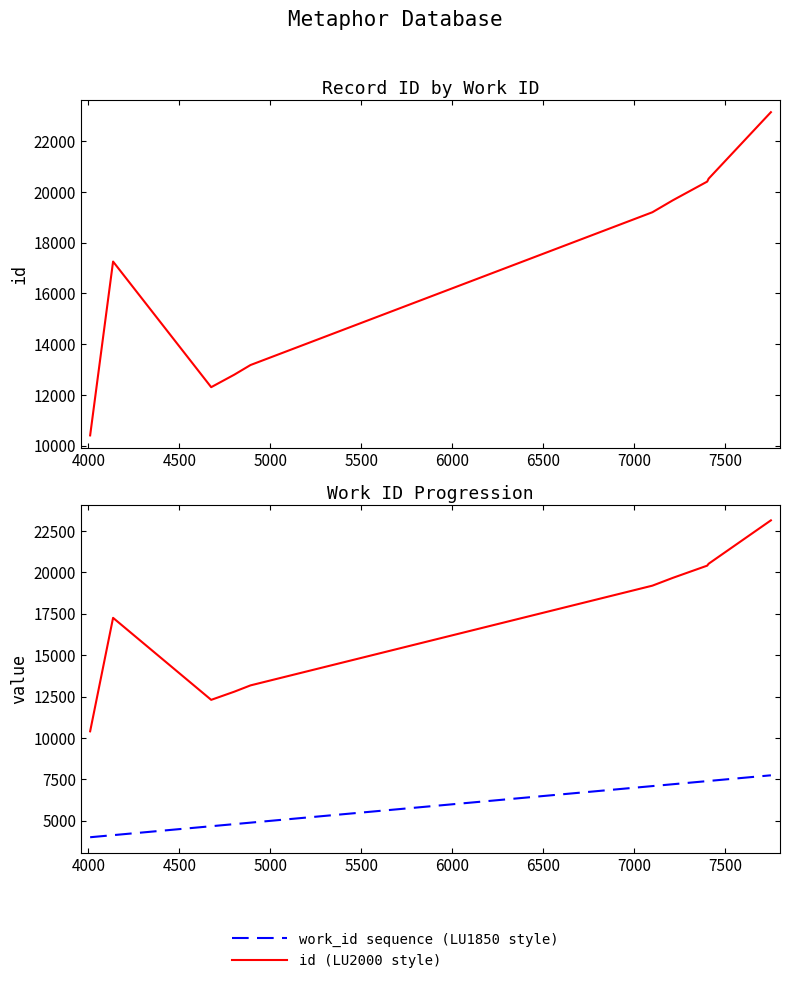

At 5500, list the series in order from largest to smallest.

id (LU2000 style), work_id sequence (LU1850 style)